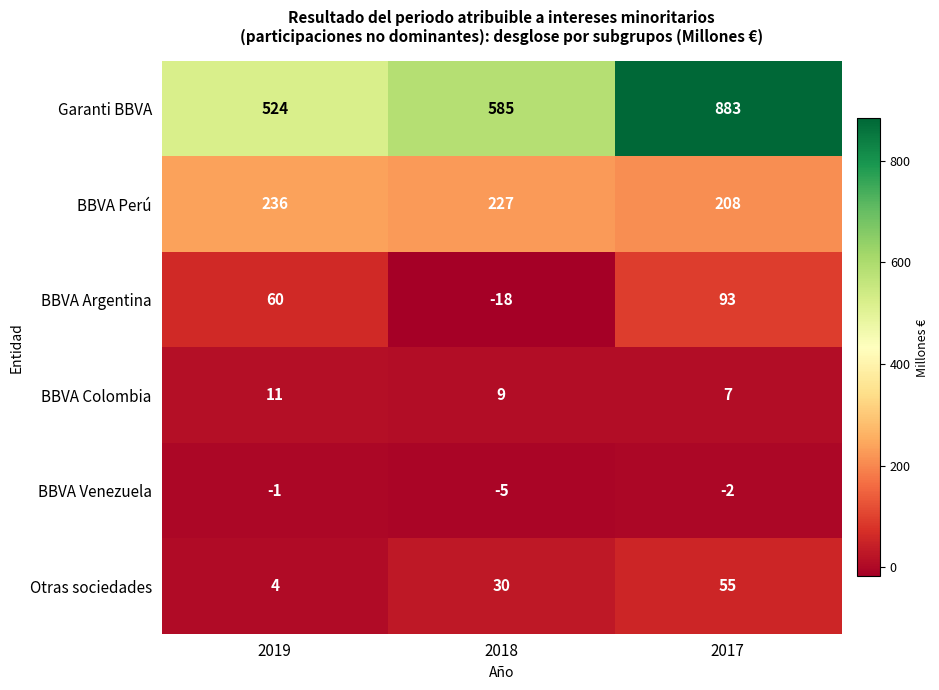

True or false: Garanti BBVA has a value of 524 at 2019.

True